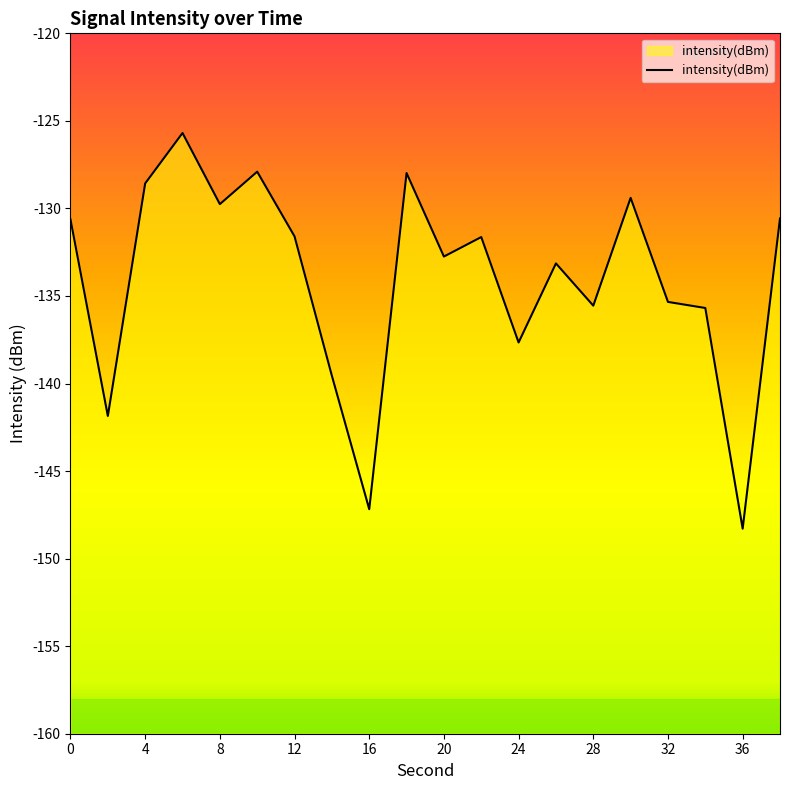

The value at 16 is -147.2. True or false?

True